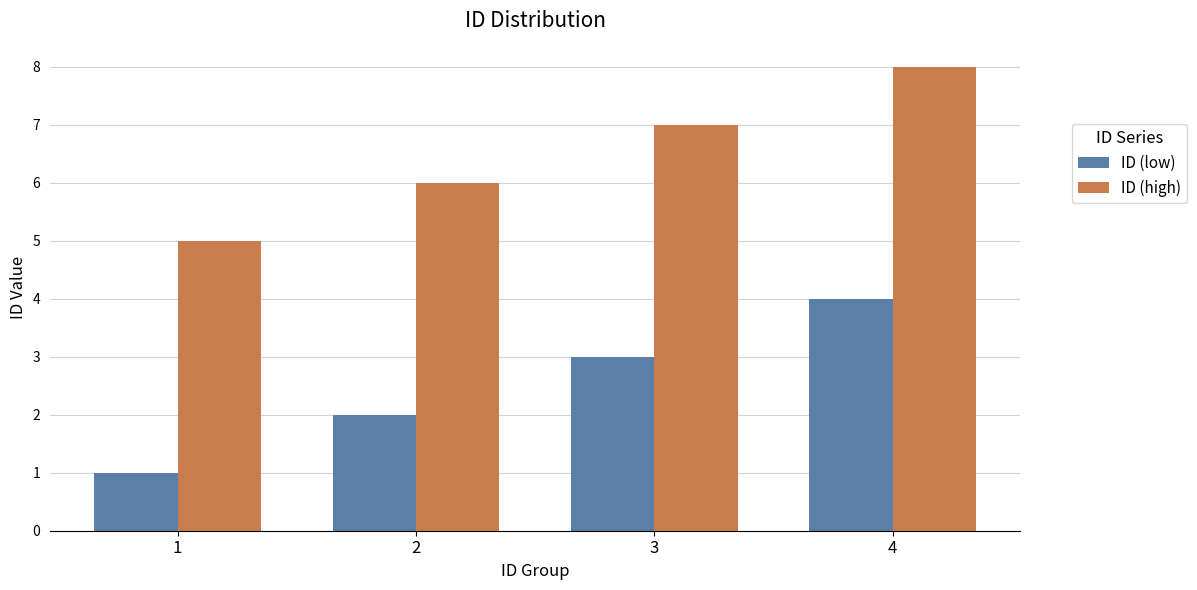

Rank the series by their maximum value, from highest to lowest.

ID (high), ID (low)